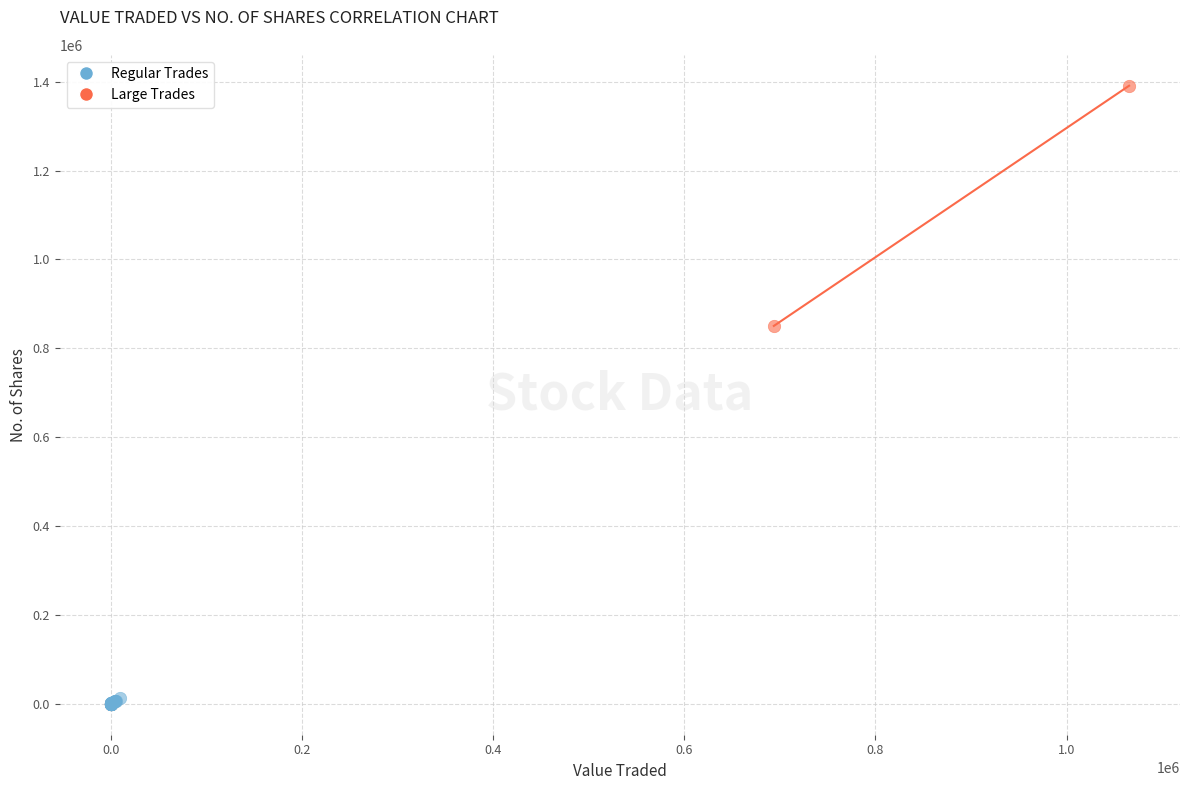

Which series contains the lowest Y value?

Regular Trades